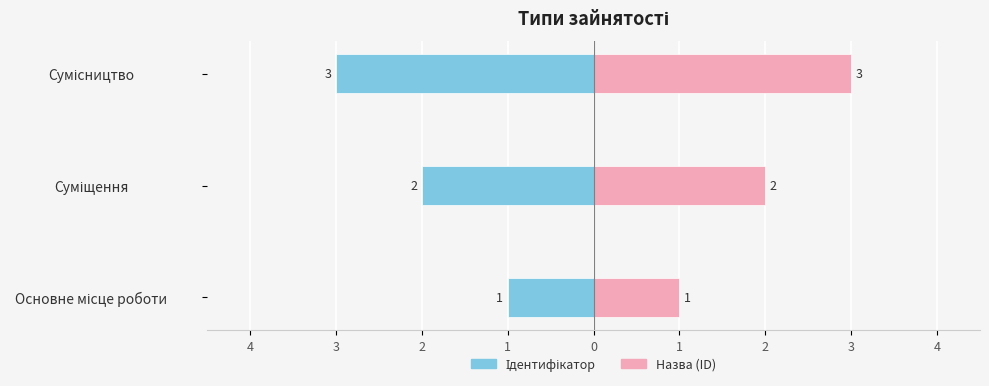

Rank the series by their maximum value, from lowest to highest.

Ідентифікатор, Назва (ID)